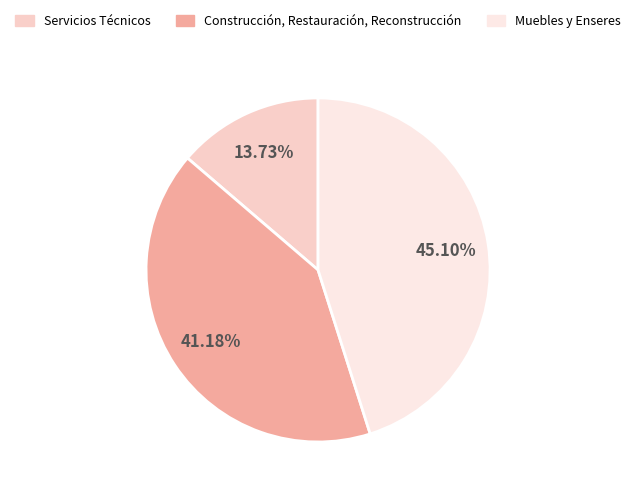

Do Muebles y Enseres and Construcción, Restauración, Reconstrucción together represent more than half of the pie?

Yes